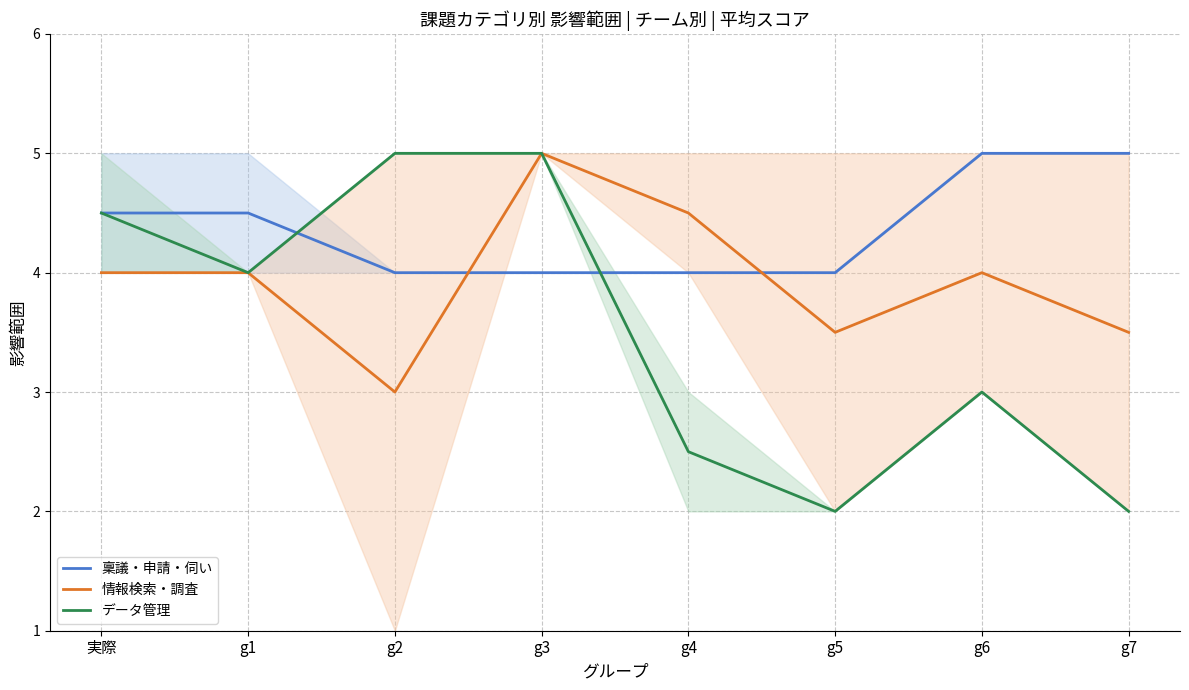

Is it true that 情報検索・調査 equals 3.0 at g2?

True